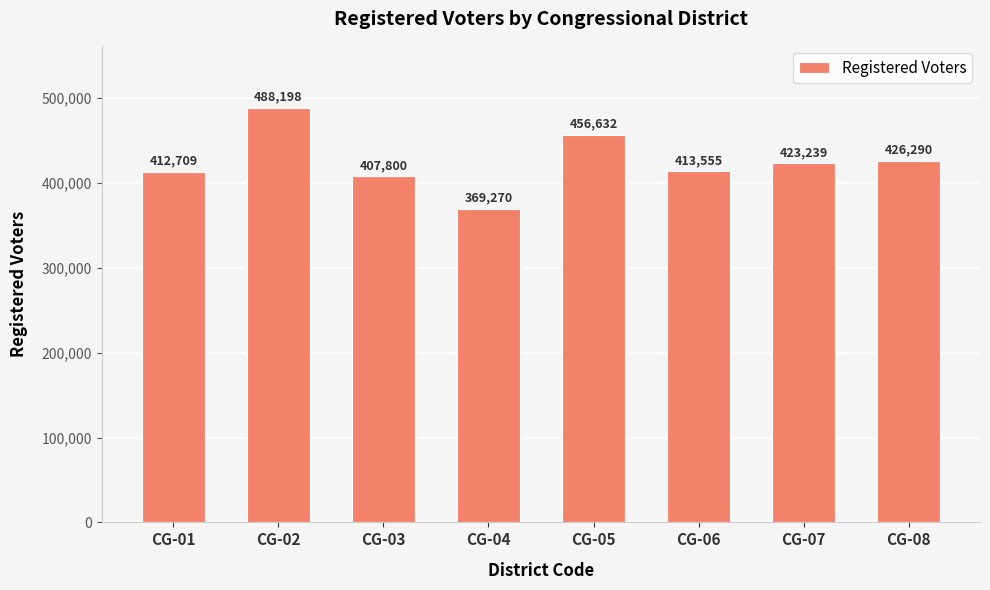

Approximately how many times larger is the value at CG-05 compared to CG-06?

1.1